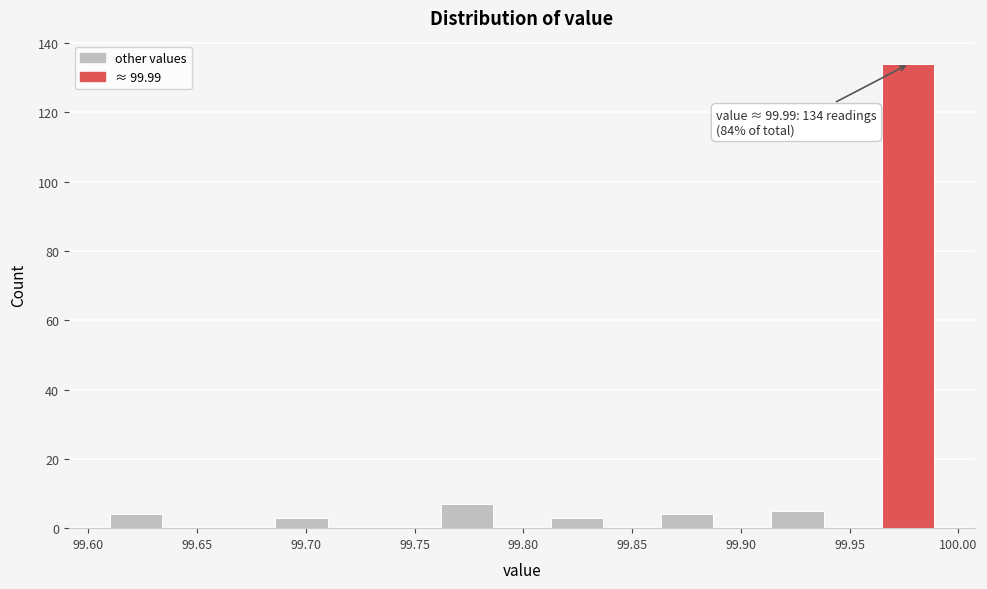

Over which range of the x-axis is the bar tallest?

99.965 to 99.990